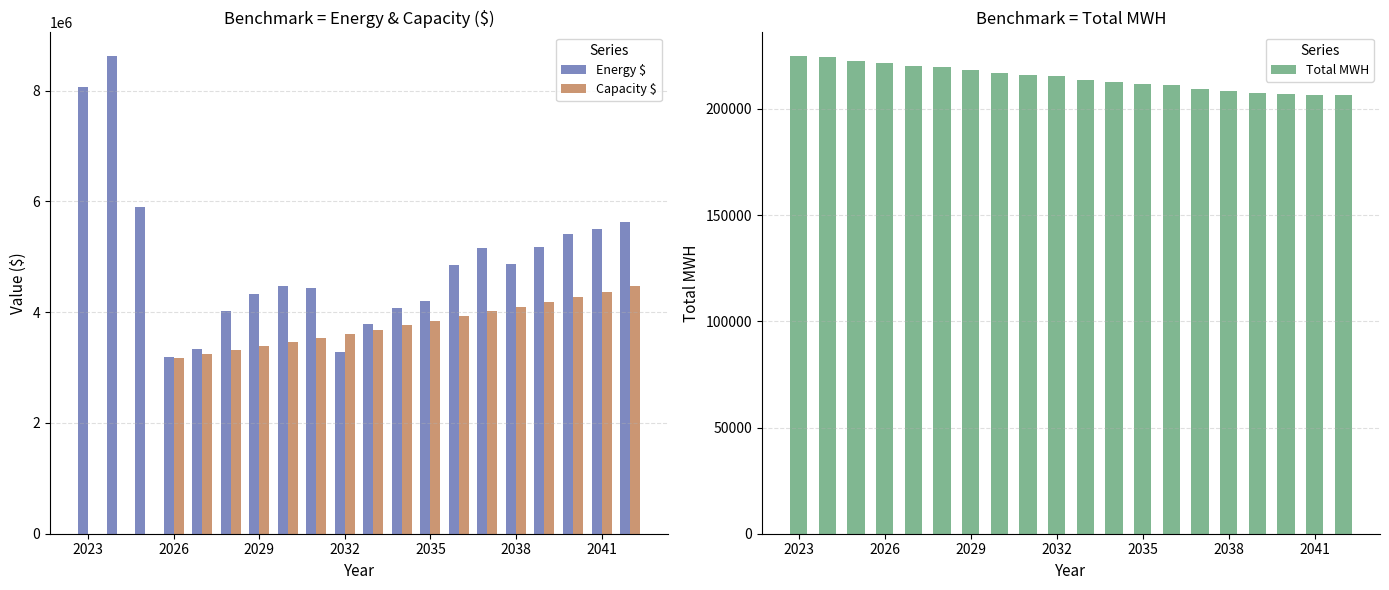

What is the maximum value for Capacity $?

4465791.9